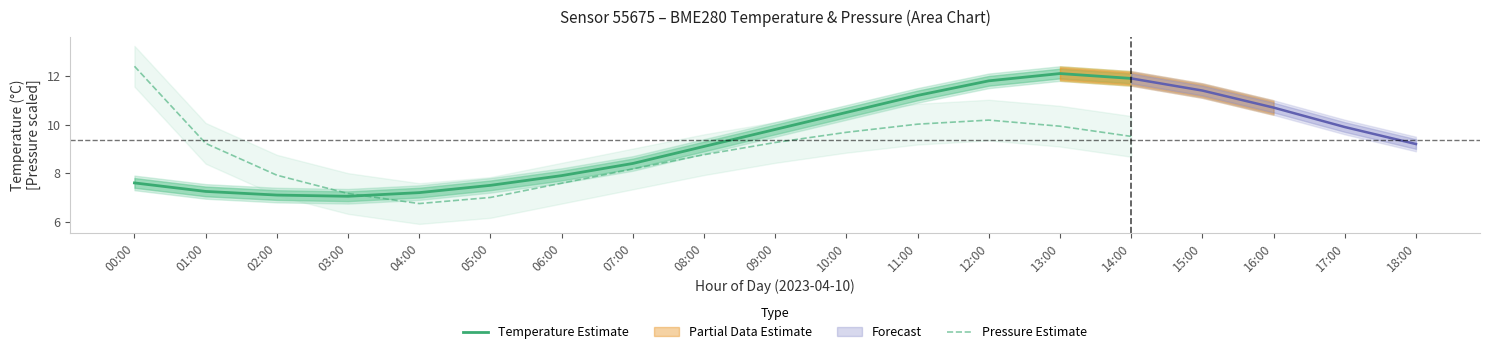

At which label does Temperature Estimate first exceed 8?

07:00